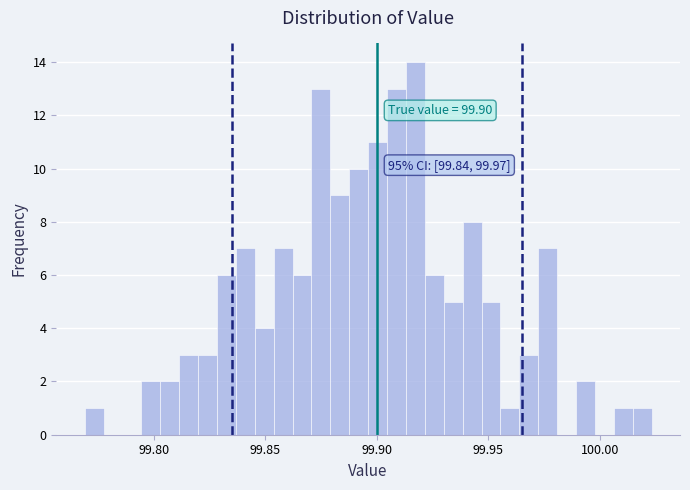

Around what value on the x-axis is the tallest bar? Give the approximate position of its centre, as read against the axis.

99.915